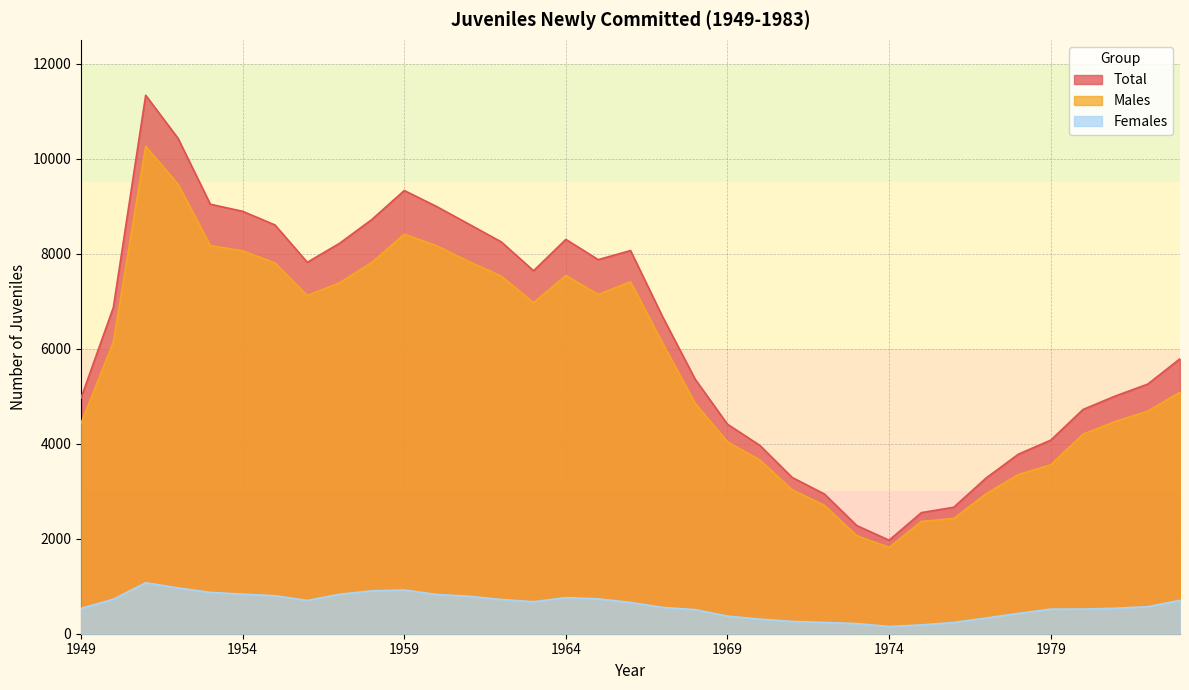

Where is the first local minimum for Males?

1956